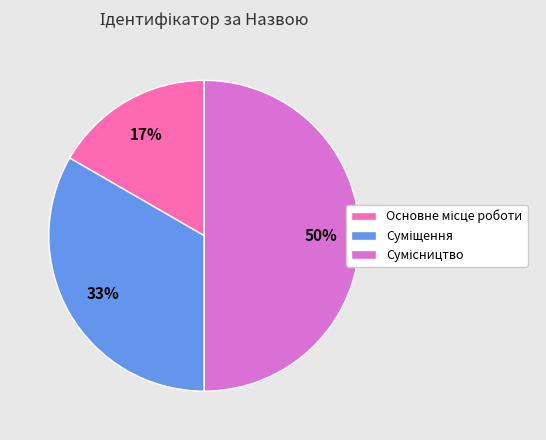

To the nearest percent, what is the difference between the largest and smallest slice percentages?

33%